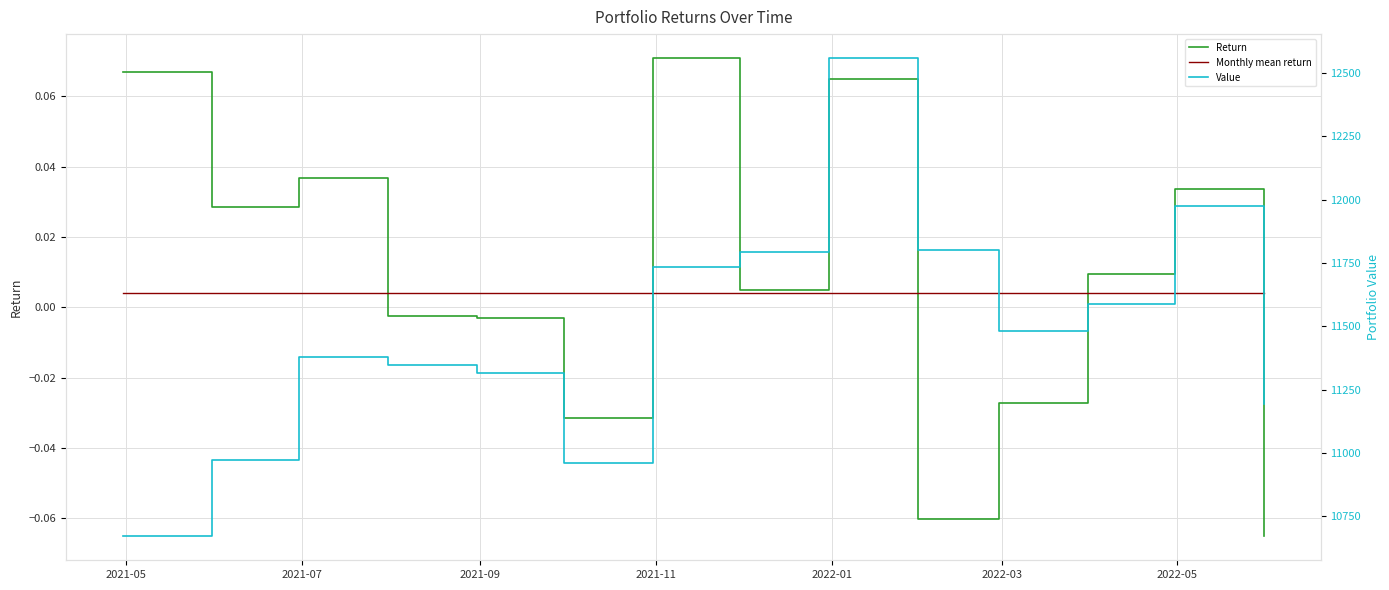

Reading left to right, list all the values displayed in this chart.

Return: 0.1	0.0	0.0	-0.0	-0.0	-0.0	0.1	0.0	0.1	-0.1	-0.0	0.0	0.0	-0.1
Monthly mean return: 0.0	0.0	0.0	0.0	0.0	0.0	0.0	0.0	0.0	0.0	0.0	0.0	0.0	0.0
Value: 10670.1	10973.2	11376.7	11348.2	11314.6	10959.0	11735.6	11793.6	12559.0	11801.7	11479.5	11586.3	11974.8	11194.3